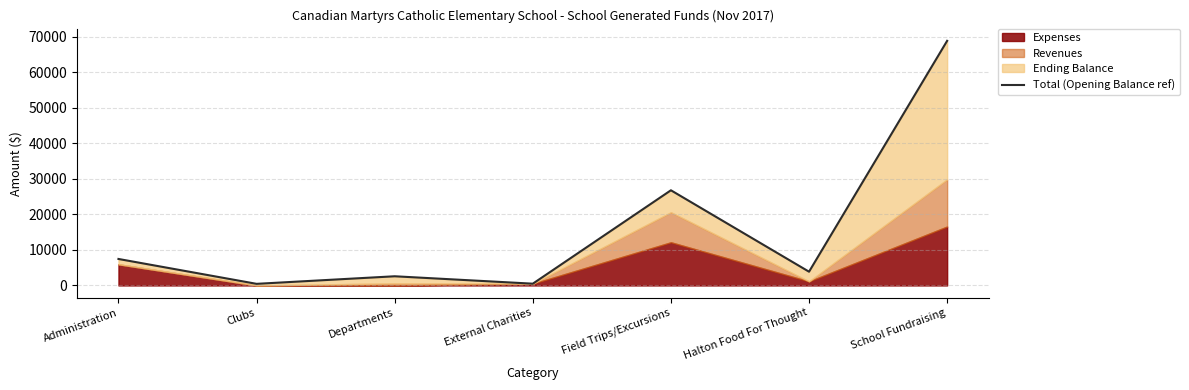

Reading left to right, transcribe all the data shown in this chart.

7458	455	2586	500	26791	3872	68854